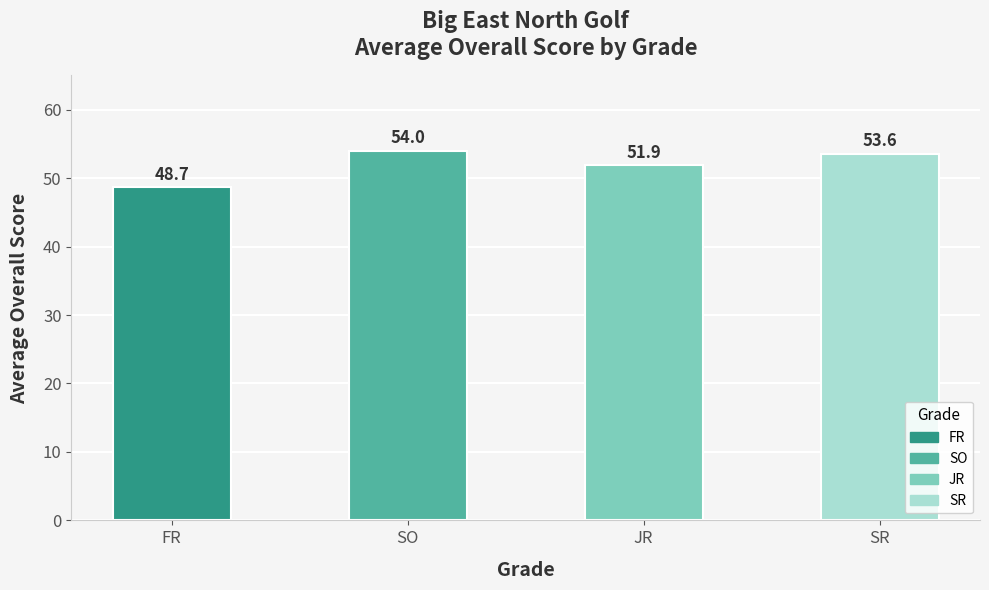

What is the value of the 4th bar from the left?

53.6